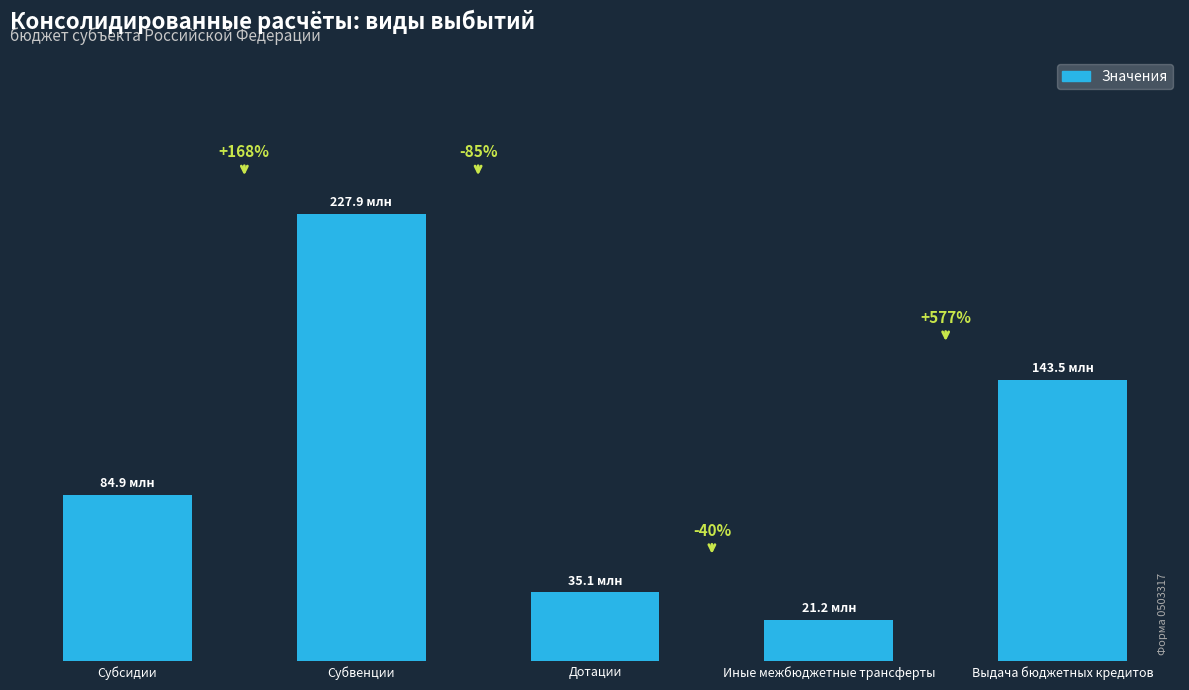

Are the bars horizontal?

No